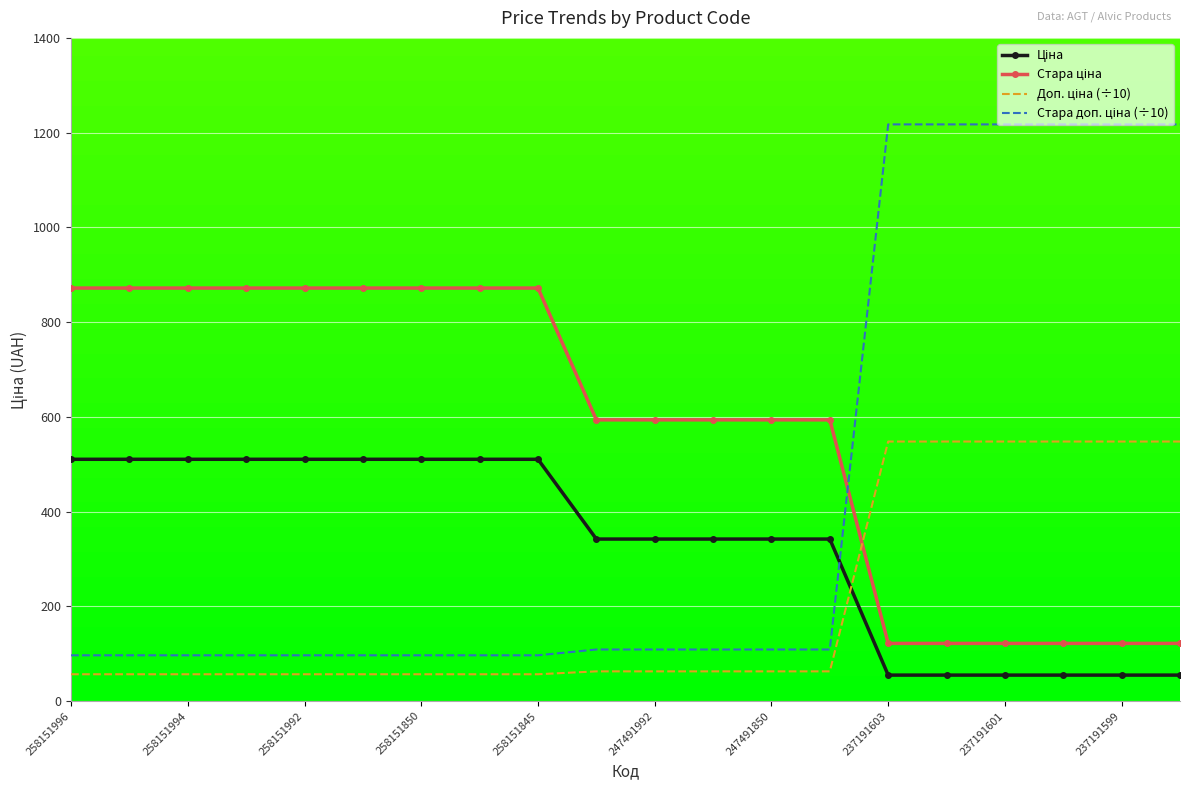

What is the maximum value shown in the chart?

1217.7